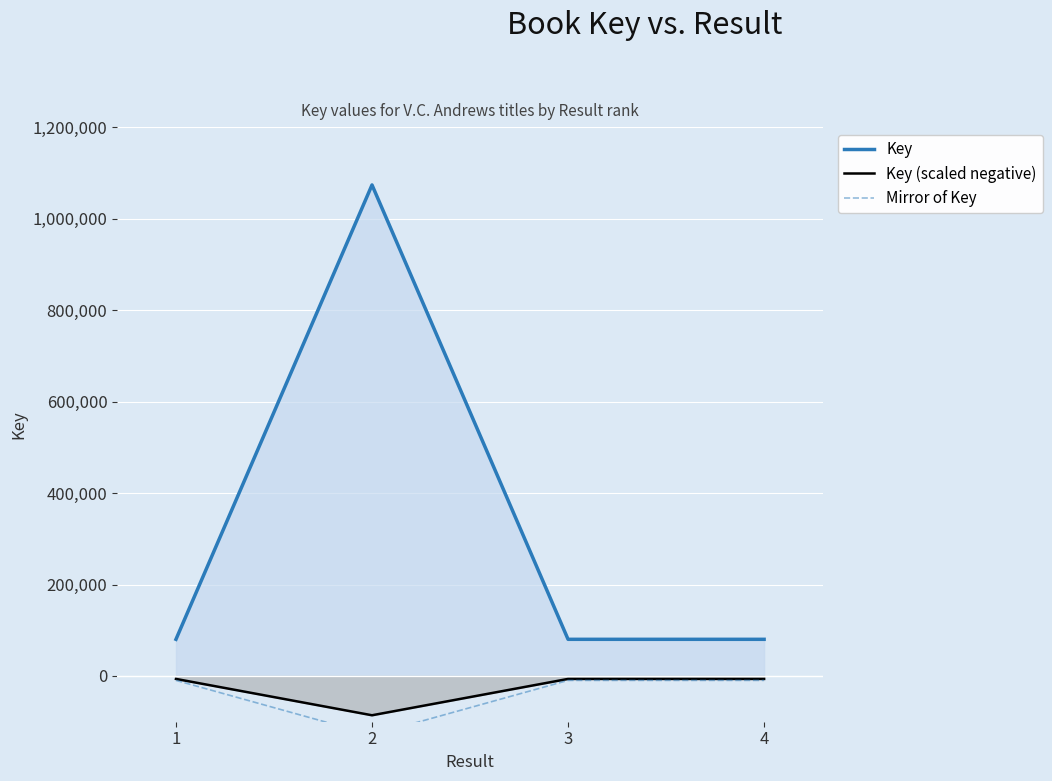

Which has a higher value, 1 or 2?

2